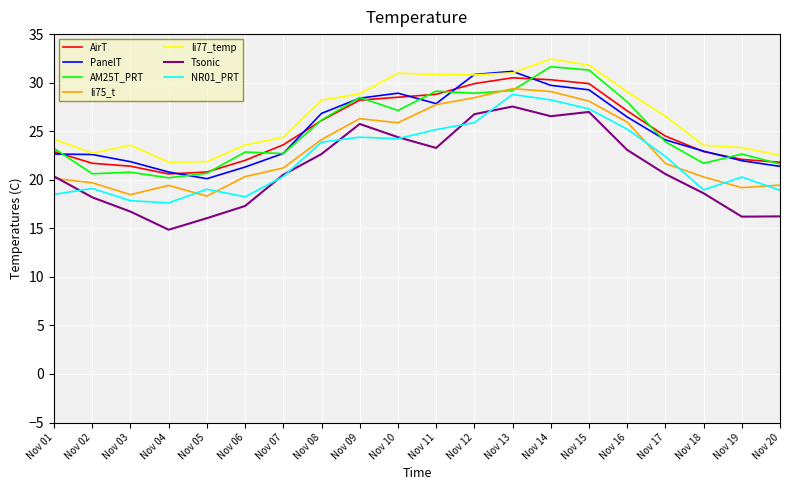

True or false: Tsonic and AirT intersect in this chart.

False